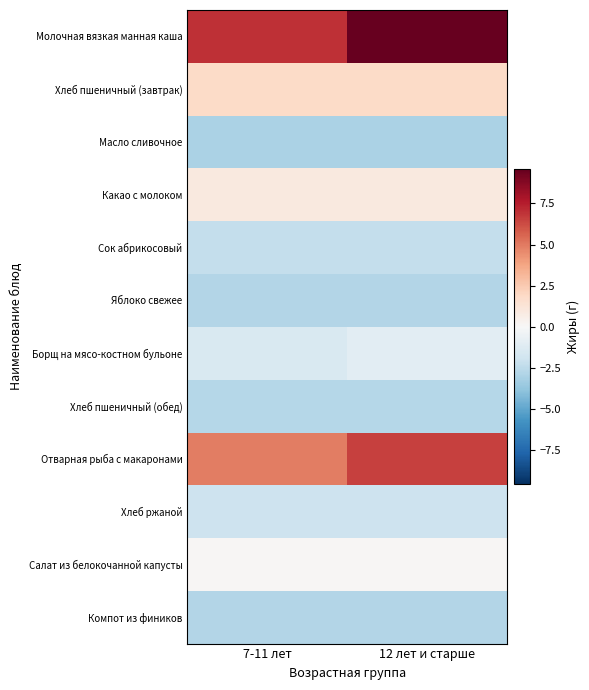

How many series are shown in this chart?

12